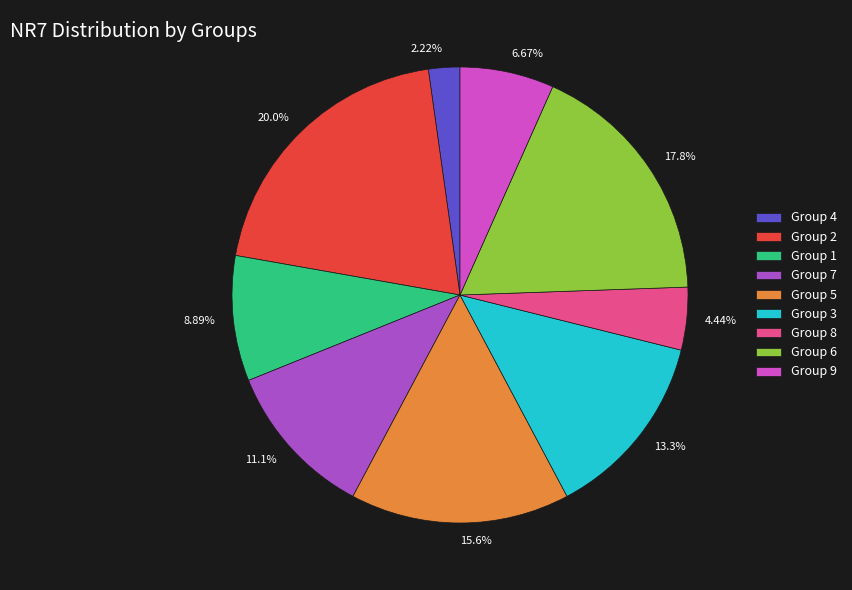

Is there a majority slice in this chart?

No